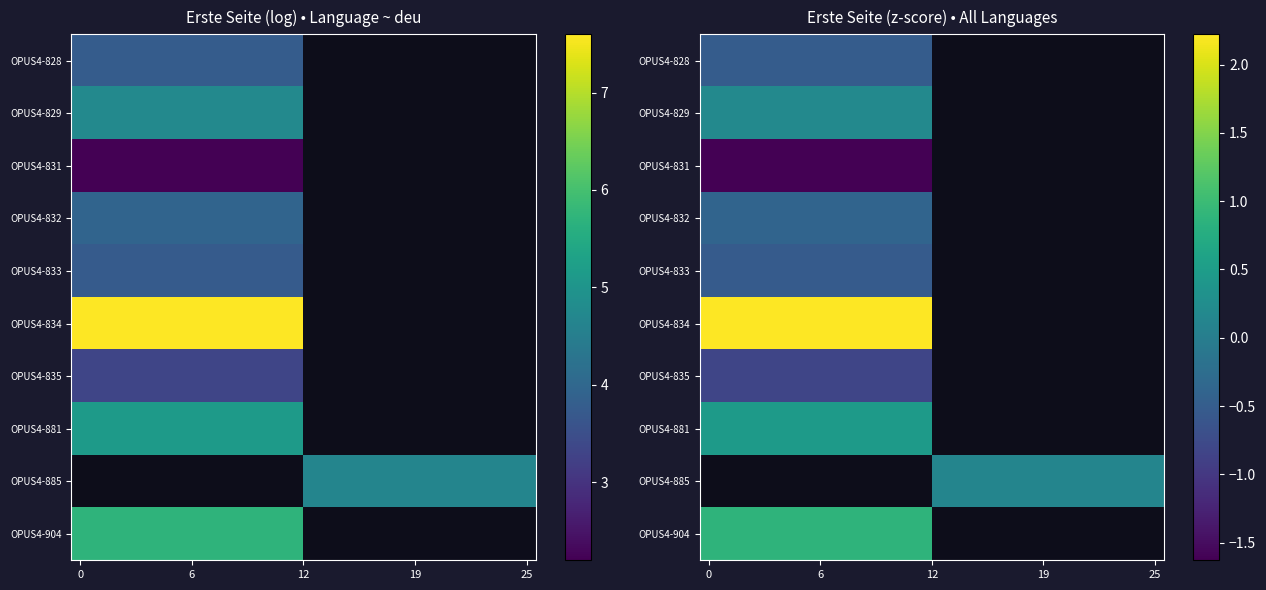

Read the OPUS4-829 value at 0.

0.2